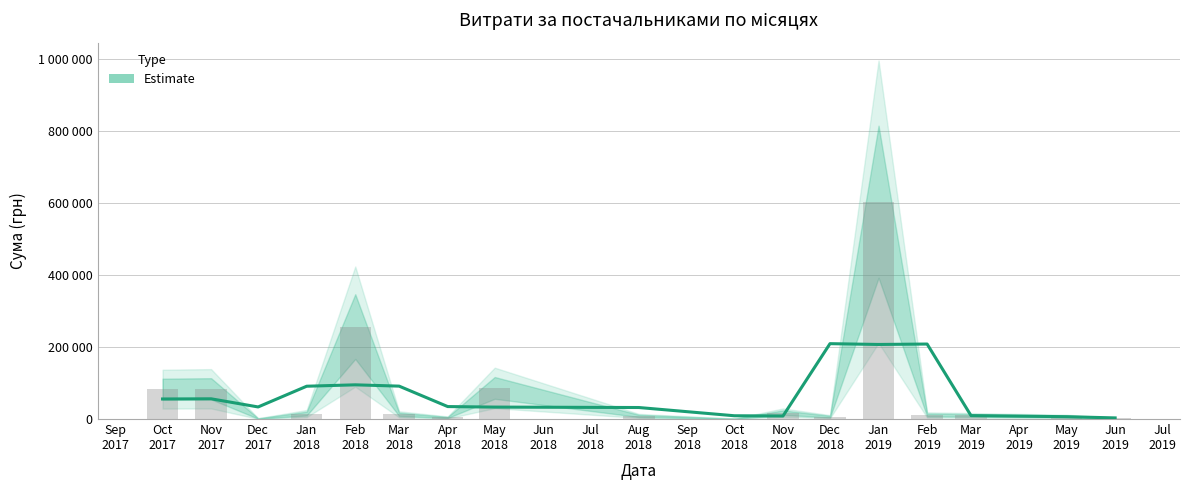

Reading left to right, what are all the values shown in this chart?

55714.9	56188.0	33566.0	91180.9	95055.8	91428.8	34627.4	33171.1	31986.0	9088.1	8400.9	209453.5	207258.4	208421.3	9547.9	6472.1	3104.7